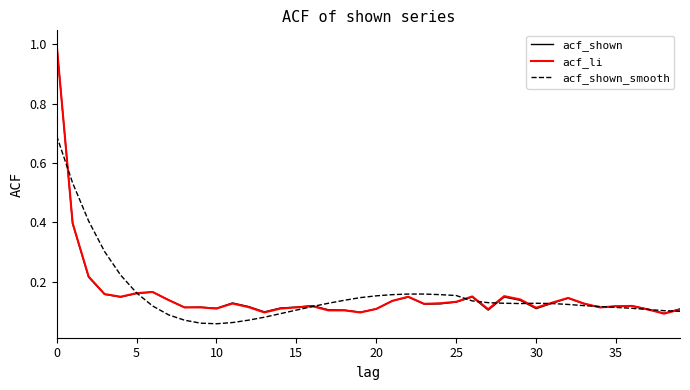

What is the maximum value shown in the chart?

1.0